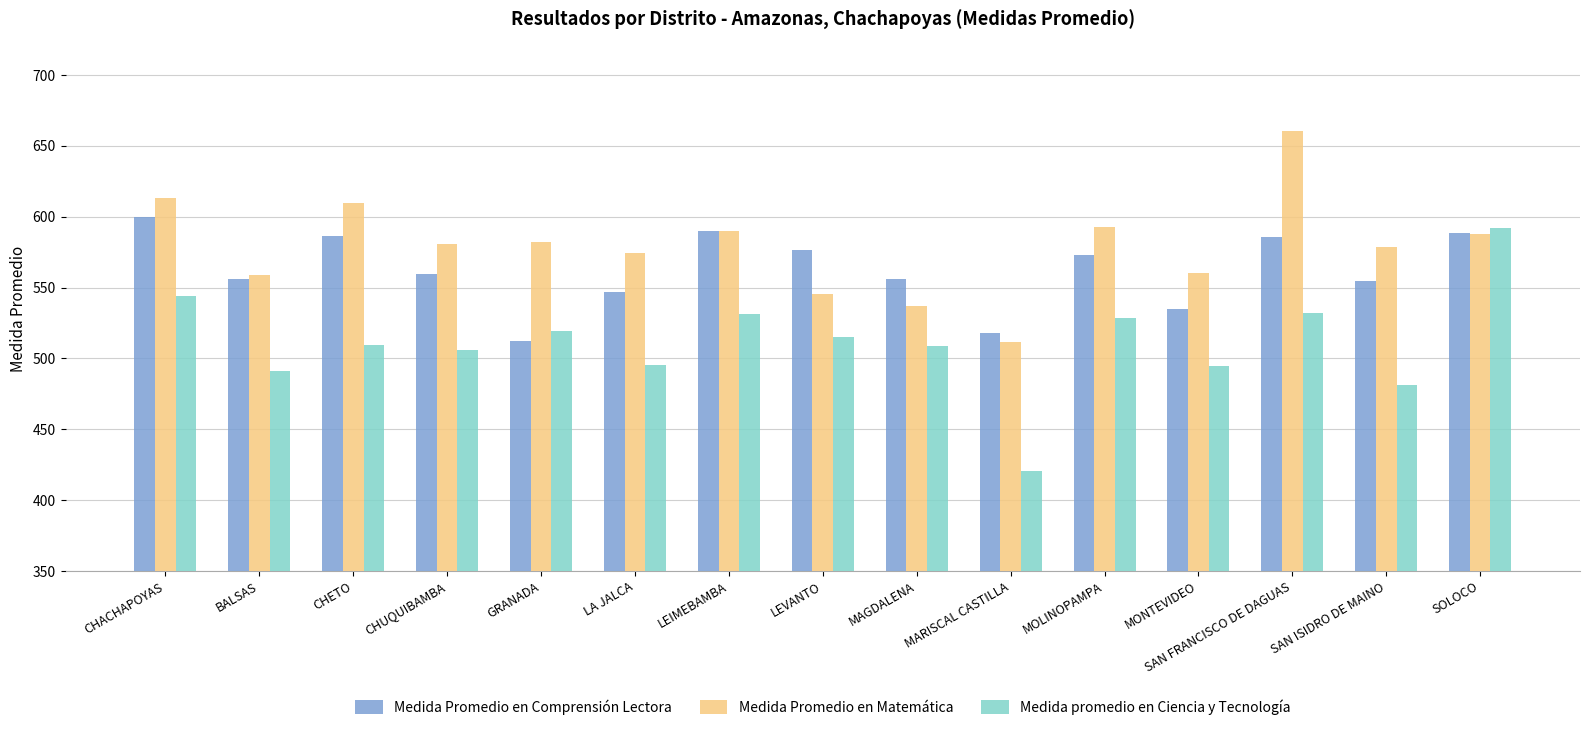

At which category does the chart reach its minimum across all series?

MARISCAL CASTILLA